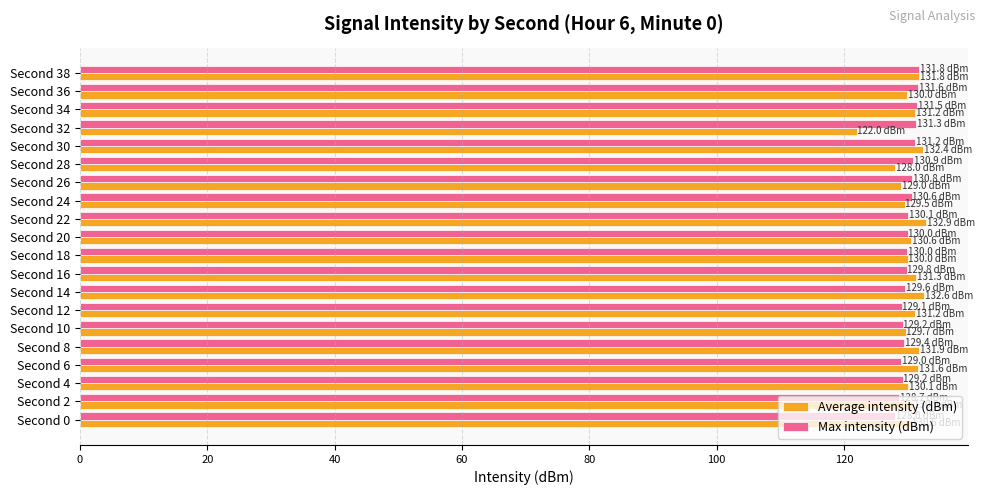

What is the greatest value displayed?

132.9